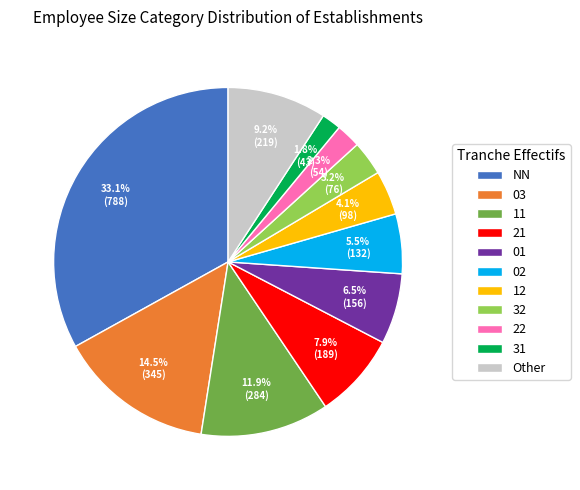

True or false: 32 accounts for 14% of the total.

False